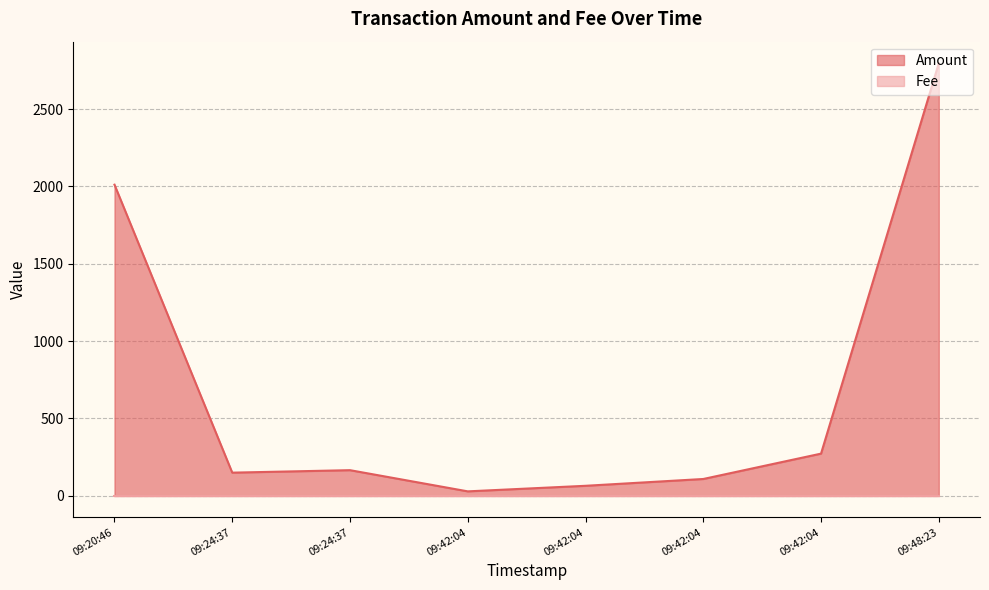

True or false: Fee and Amount cross at least once.

False